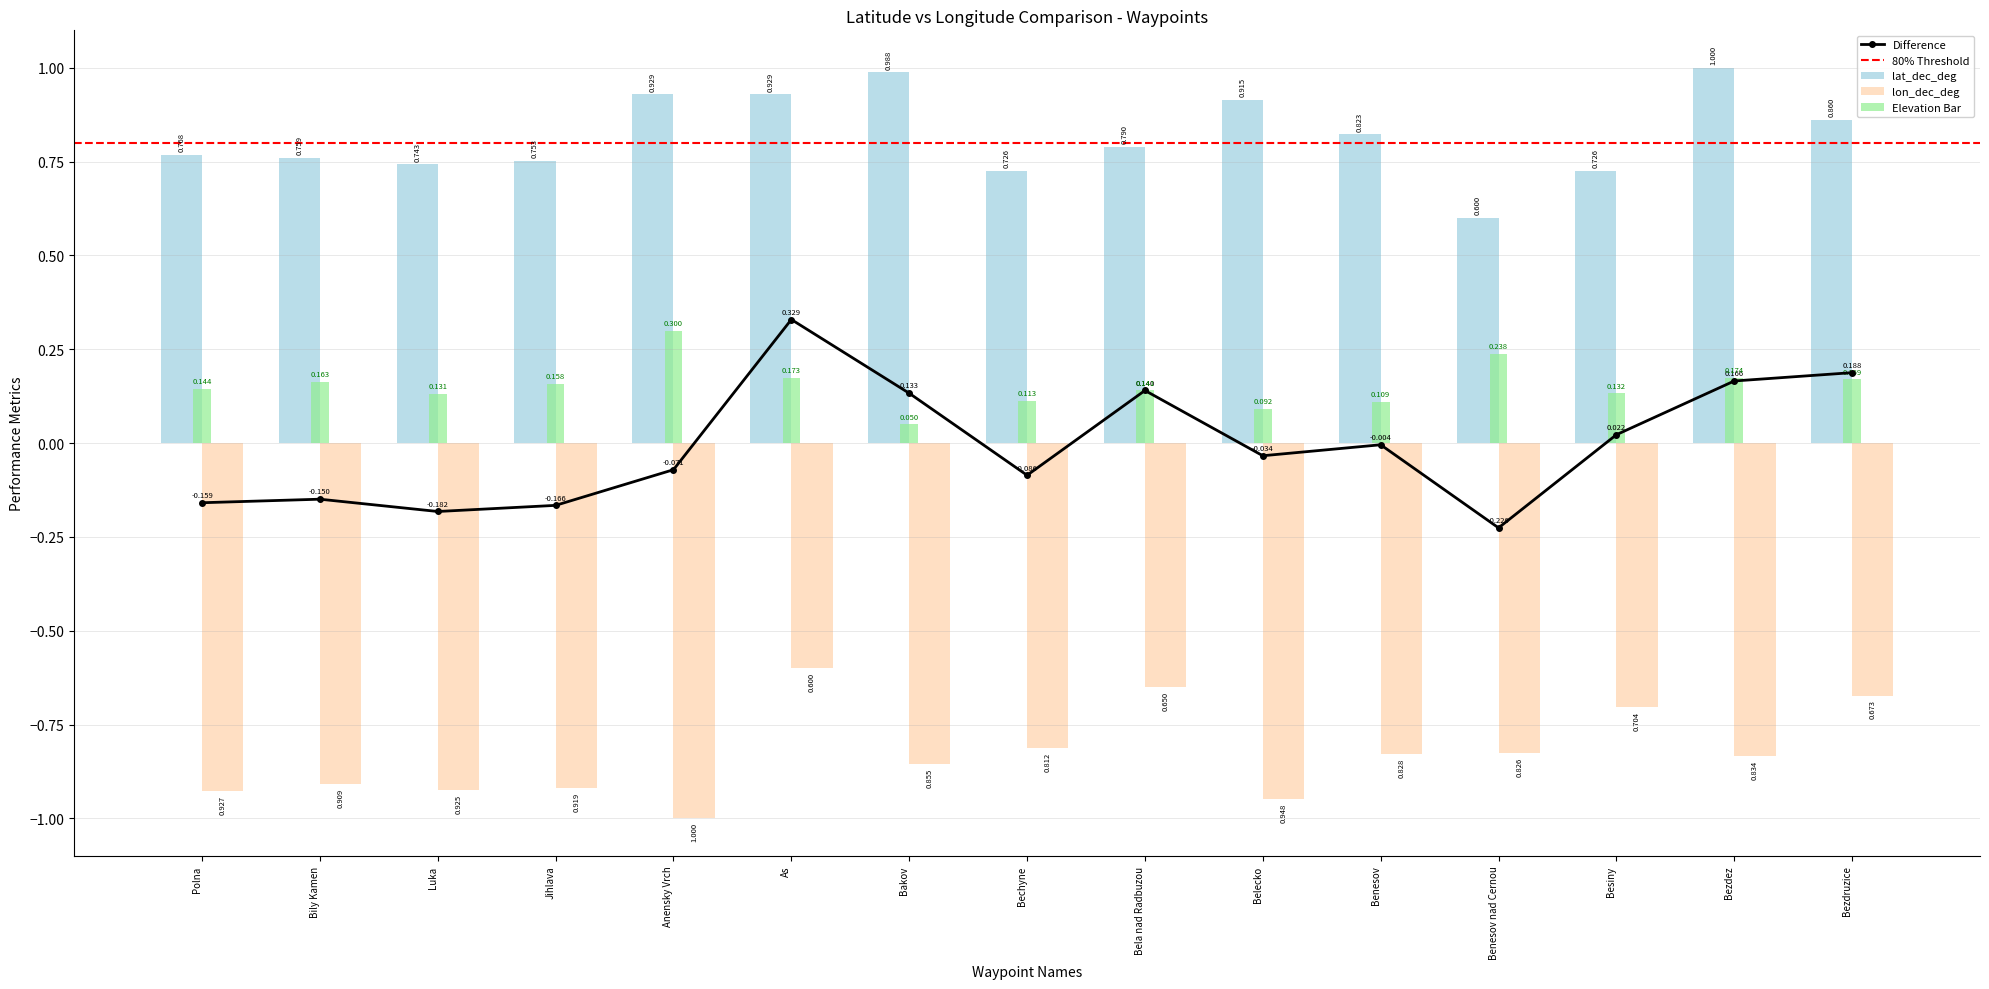

At which category does the chart reach its peak across all series?

Bezdez